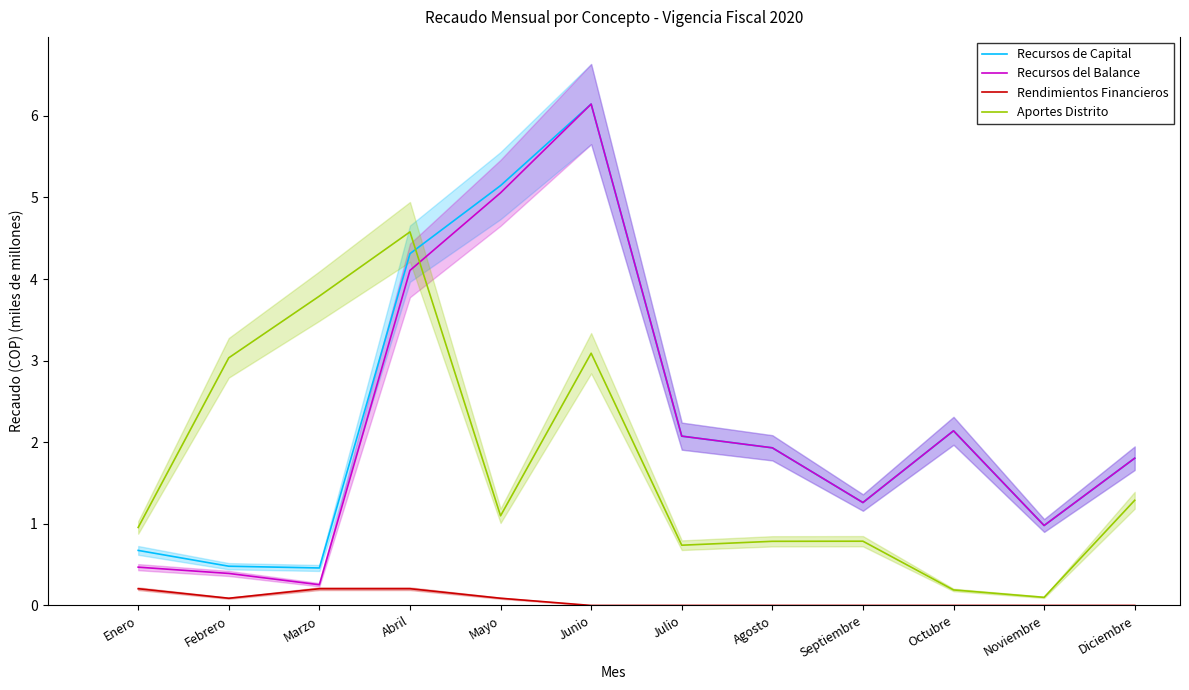

The value of Recursos de Capital at Junio is 2.2. True or false?

False